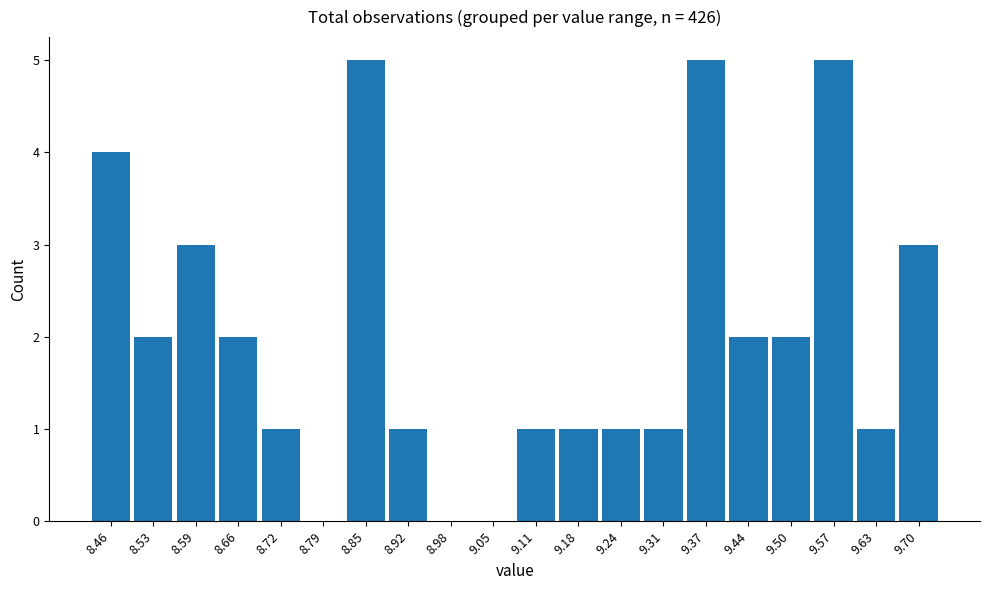

Reading left to right, list every bar in this chart as the range it spans on the x-axis followed by its height. Neither the bar edges nor the heights are printed on the chart, so give them approximately, as read against the axes.

8.430 to 8.495: 4
8.495 to 8.560: 2
8.560 to 8.625: 3
8.625 to 8.690: 2
8.690 to 8.755: 1
8.755 to 8.820: 0
8.820 to 8.885: 5
8.885 to 8.950: 1
8.950 to 9.015: 0
9.015 to 9.080: 0
9.080 to 9.145: 1
9.145 to 9.210: 1
9.210 to 9.275: 1
9.275 to 9.340: 1
9.340 to 9.405: 5
9.405 to 9.470: 2
9.470 to 9.535: 2
9.535 to 9.600: 5
9.600 to 9.665: 1
9.665 to 9.730: 3